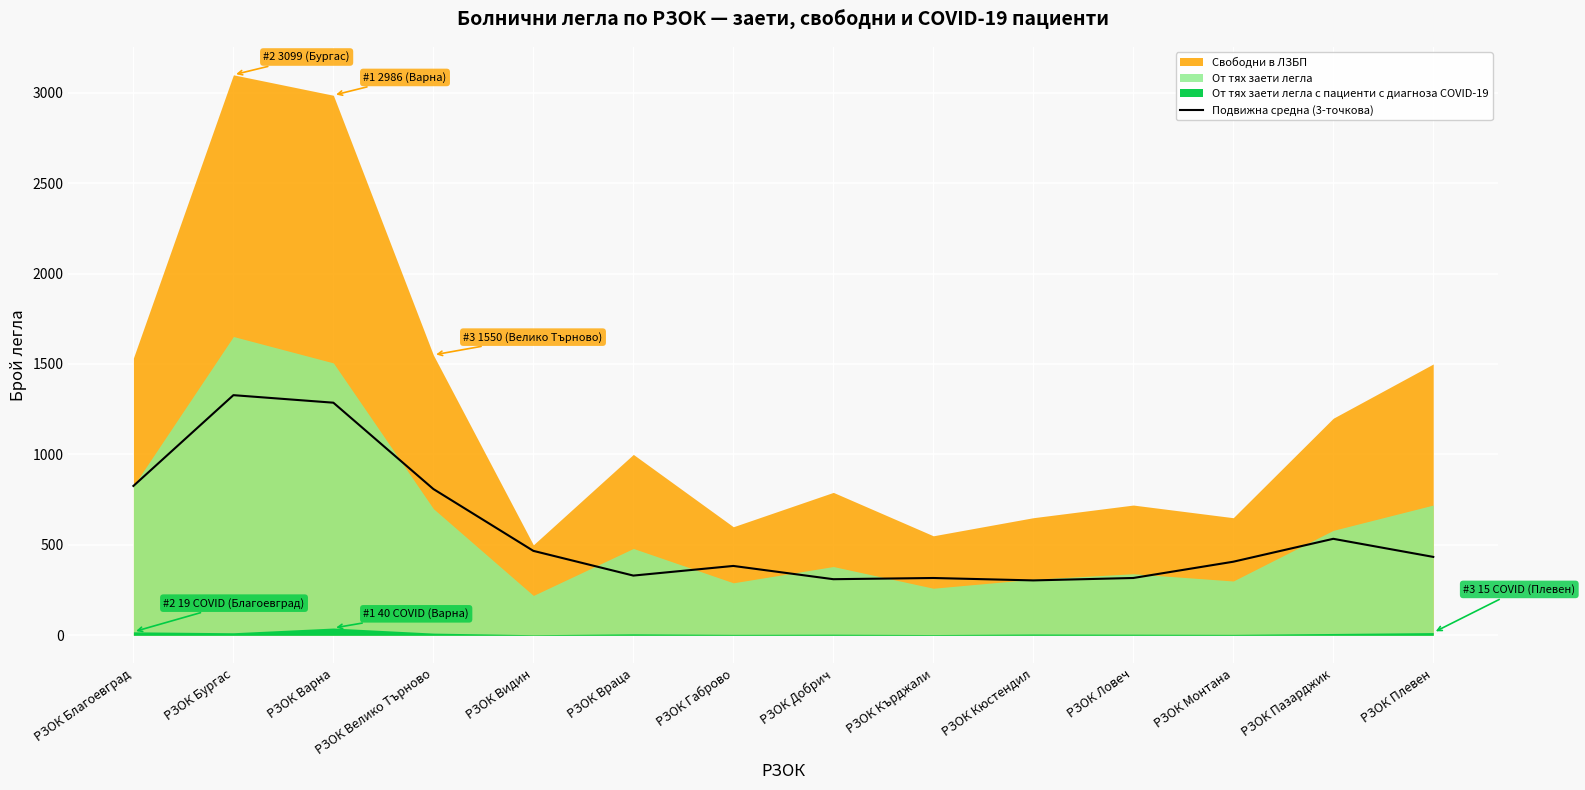

The value of Подвижна средна (3-точкова) at РЗОК Бургас is 1988.5. True or false?

False